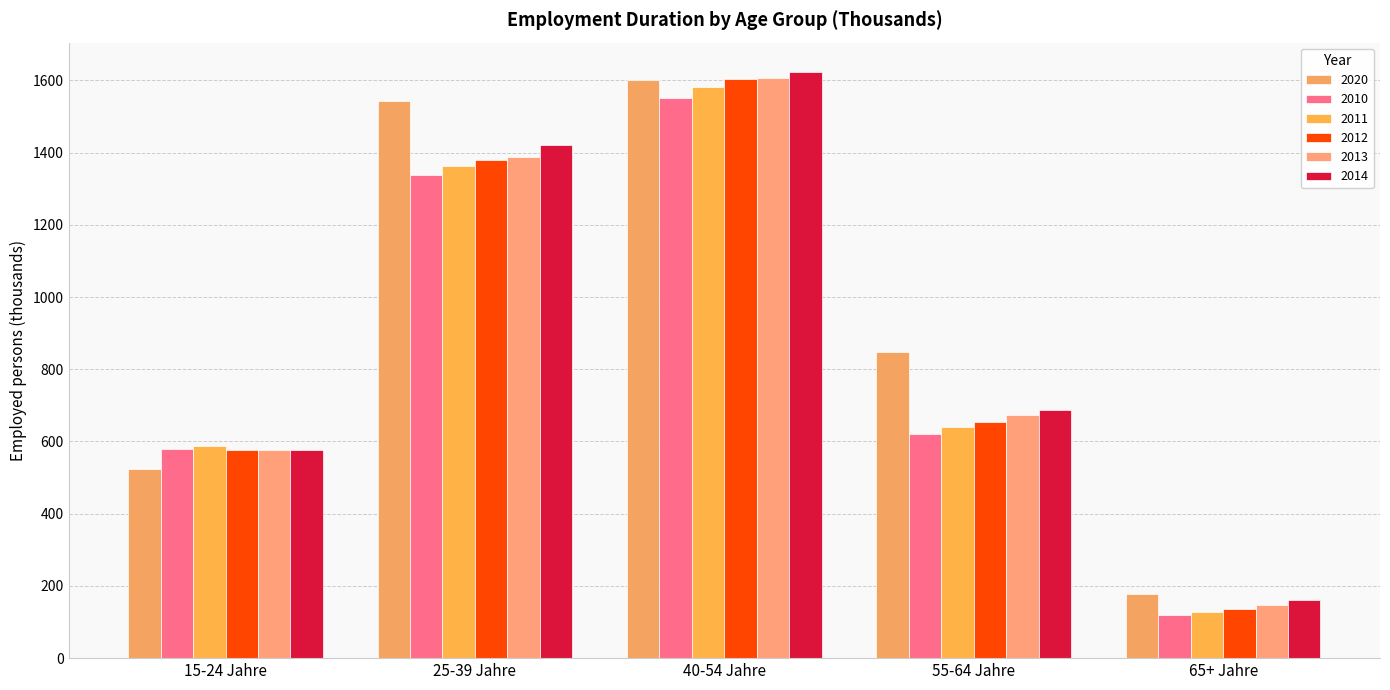

Which has a higher value, 15-24 Jahre or 65+ Jahre?

15-24 Jahre